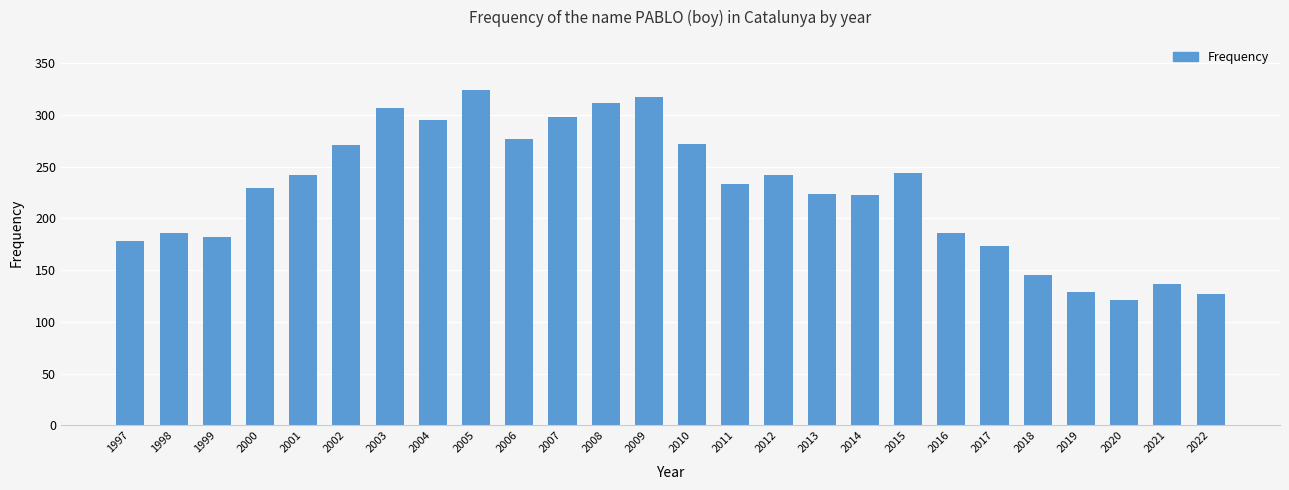

Is it true that the value at 2007 is 196?

False